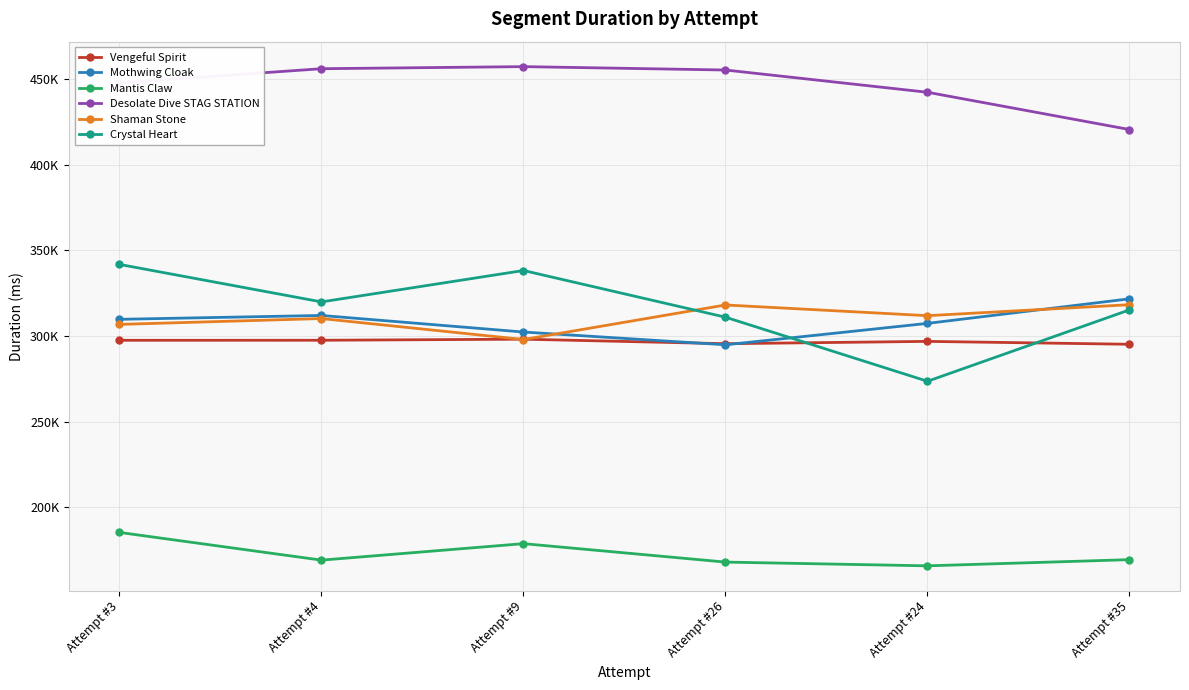

Where do Shaman Stone and Mothwing Cloak first cross each other?

Attempt #9 and Attempt #26